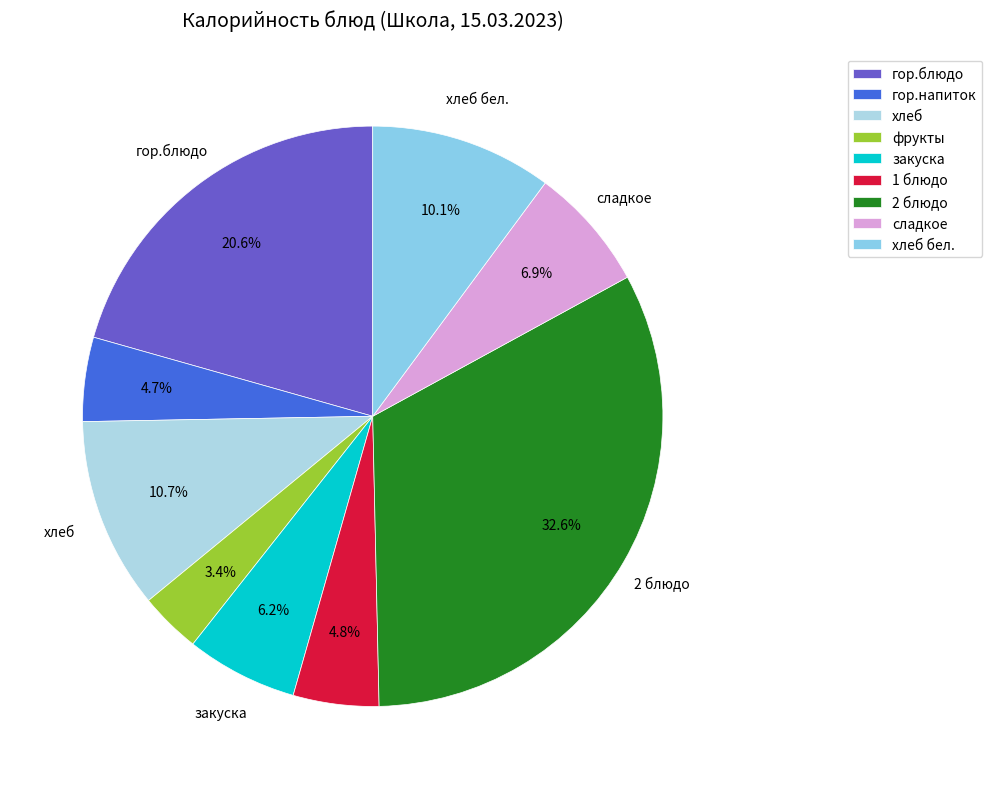

Between гор.блюдо and хлеб бел., which is larger?

гор.блюдо